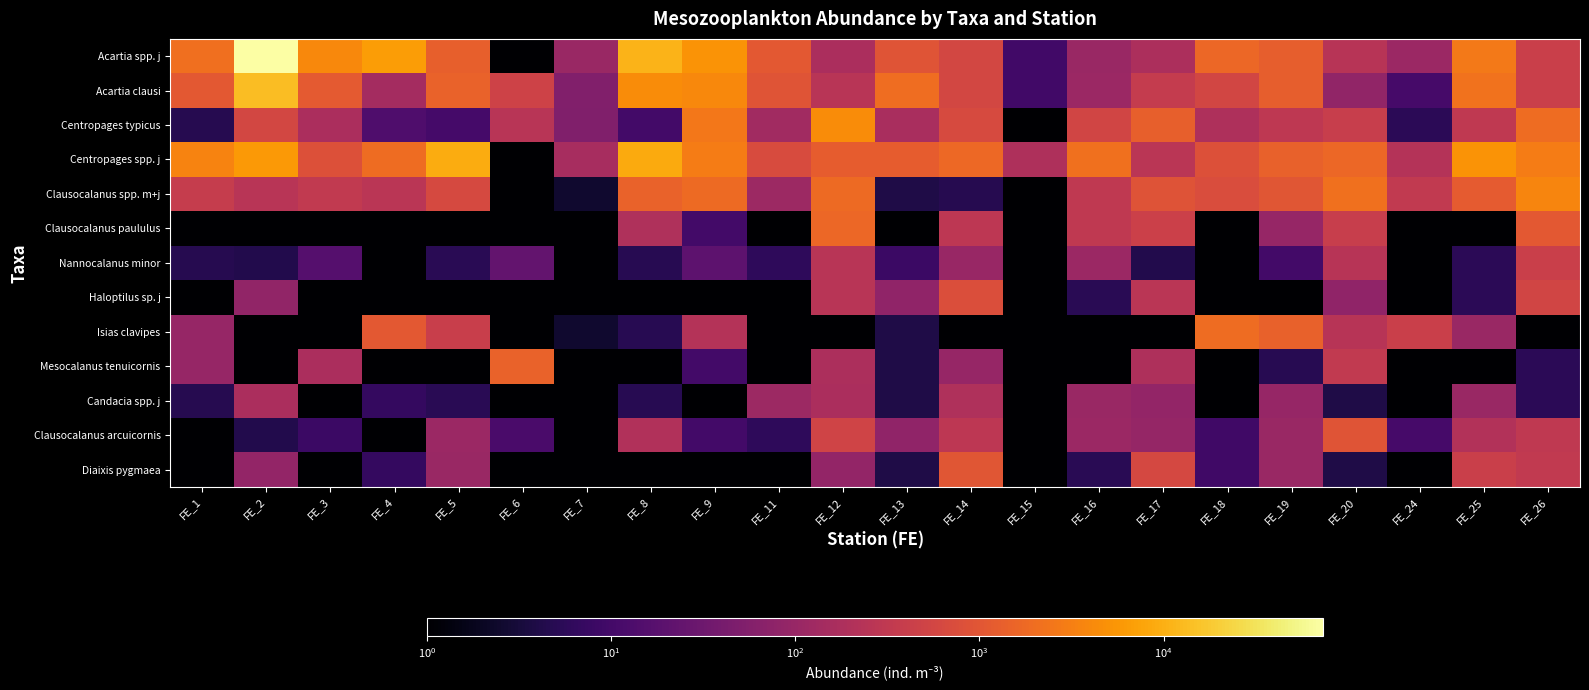

Reading left to right, what are all the values shown in this chart?

Acartia spp. j: FE_1=2112.0	FE_2=73521.6	FE_3=4057.6	FE_4=6476.8	FE_5=1363.7	FE_6=1.0	FE_7=105.4	FE_8=10871.7	FE_9=5174.1	FE_11=1057.6	FE_12=172.6	FE_13=963.4	FE_14=581.1	FE_15=9.5	FE_16=105.0	FE_17=177.0	FE_18=1655.7	FE_19=1283.2	FE_20=240.2	FE_24=109.3	FE_25=2735.1	FE_26=428.0
Acartia clausi: FE_1=1056.0	FE_2=13483.2	FE_3=1136.1	FE_4=141.7	FE_5=1468.6	FE_6=480.0	FE_7=55.3	FE_8=4309.5	FE_9=3980.1	FE_11=940.1	FE_12=258.9	FE_13=2007.2	FE_14=581.1	FE_15=9.5	FE_16=110.2	FE_17=353.9	FE_18=551.9	FE_19=1283.2	FE_20=84.1	FE_24=10.9	FE_25=2314.3	FE_26=428.0
Centropages typicus: FE_1=4.8	FE_2=593.6	FE_3=170.4	FE_4=13.5	FE_5=10.5	FE_6=252.0	FE_7=52.7	FE_8=9.8	FE_9=2587.1	FE_11=129.3	FE_12=4315.0	FE_13=164.6	FE_14=677.9	FE_15=1.0	FE_16=525.0	FE_17=1327.2	FE_18=188.6	FE_19=296.1	FE_20=400.4	FE_24=5.5	FE_25=320.9	FE_26=1925.9
Centropages spp. j: FE_1=3456.0	FE_2=6020.8	FE_3=811.5	FE_4=1889.1	FE_5=9231.2	FE_6=1.0	FE_7=158.1	FE_8=8814.9	FE_9=2985.1	FE_11=705.1	FE_12=1208.2	FE_13=1204.3	FE_14=1743.2	FE_15=190.5	FE_16=2204.7	FE_17=265.4	FE_18=827.8	FE_19=1381.9	FE_20=1681.7	FE_24=218.7	FE_25=5154.6	FE_26=2888.9
Clausocalanus spp. m+j: FE_1=384.0	FE_2=254.4	FE_3=324.6	FE_4=269.9	FE_5=629.4	FE_6=1.0	FE_7=2.6	FE_8=1469.1	FE_9=1791.0	FE_11=117.5	FE_12=1812.3	FE_13=4.0	FE_14=4.8	FE_15=1.0	FE_16=320.2	FE_17=884.8	FE_18=735.8	FE_19=987.1	FE_20=2162.2	FE_24=328.0	FE_25=1157.2	FE_26=3637.8
Clausocalanus paululus: FE_1=1.0	FE_2=1.0	FE_3=1.0	FE_4=1.0	FE_5=1.0	FE_6=1.0	FE_7=1.0	FE_8=195.9	FE_9=9.9	FE_11=1.0	FE_12=1639.7	FE_13=1.0	FE_14=290.5	FE_15=1.0	FE_16=315.0	FE_17=442.4	FE_18=1.0	FE_19=98.7	FE_20=400.4	FE_24=1.0	FE_25=1.0	FE_26=1069.9
Nannocalanus minor: FE_1=4.8	FE_2=4.2	FE_3=16.2	FE_4=1.0	FE_5=5.2	FE_6=24.0	FE_7=1.0	FE_8=4.9	FE_9=19.9	FE_11=5.9	FE_12=258.9	FE_13=8.0	FE_14=101.7	FE_15=1.0	FE_16=110.2	FE_17=4.4	FE_18=1.0	FE_19=9.9	FE_20=244.2	FE_24=1.0	FE_25=5.3	FE_26=438.7
Haloptilus sp. j: FE_1=1.0	FE_2=84.8	FE_3=1.0	FE_4=1.0	FE_5=1.0	FE_6=1.0	FE_7=1.0	FE_8=1.0	FE_9=1.0	FE_11=1.0	FE_12=258.9	FE_13=80.3	FE_14=774.8	FE_15=1.0	FE_16=5.2	FE_17=265.4	FE_18=1.0	FE_19=1.0	FE_20=80.1	FE_24=1.0	FE_25=5.3	FE_26=535.0
Isias clavipes: FE_1=96.0	FE_2=1.0	FE_3=1.0	FE_4=1079.5	FE_5=419.6	FE_6=1.0	FE_7=2.6	FE_8=4.9	FE_9=218.9	FE_11=1.0	FE_12=1.0	FE_13=4.0	FE_14=1.0	FE_15=1.0	FE_16=1.0	FE_17=1.0	FE_18=1931.6	FE_19=1391.8	FE_20=240.2	FE_24=437.3	FE_25=105.2	FE_26=1.0
Mesocalanus tenuicornis: FE_1=96.0	FE_2=1.0	FE_3=170.4	FE_4=1.0	FE_5=1.0	FE_6=1440.0	FE_7=1.0	FE_8=1.0	FE_9=9.9	FE_11=1.0	FE_12=176.9	FE_13=4.0	FE_14=96.8	FE_15=1.0	FE_16=1.0	FE_17=185.8	FE_18=1.0	FE_19=4.9	FE_20=324.3	FE_24=1.0	FE_25=1.0	FE_26=5.3
Candacia spp. j: FE_1=4.8	FE_2=169.6	FE_3=1.0	FE_4=6.7	FE_5=5.2	FE_6=1.0	FE_7=1.0	FE_8=4.9	FE_9=1.0	FE_11=117.5	FE_12=172.6	FE_13=4.0	FE_14=193.7	FE_15=1.0	FE_16=105.0	FE_17=88.5	FE_18=1.0	FE_19=98.7	FE_20=4.0	FE_24=1.0	FE_25=105.2	FE_26=5.3
Clausocalanus arcuicornis: FE_1=1.0	FE_2=4.2	FE_3=8.1	FE_4=1.0	FE_5=110.1	FE_6=12.0	FE_7=1.0	FE_8=200.8	FE_9=9.9	FE_11=5.9	FE_12=517.8	FE_13=80.3	FE_14=295.4	FE_15=1.0	FE_16=110.2	FE_17=92.9	FE_18=9.2	FE_19=103.6	FE_20=961.0	FE_24=10.9	FE_25=210.4	FE_26=321.0
Diaixis pygmaea: FE_1=1.0	FE_2=89.0	FE_3=1.0	FE_4=6.7	FE_5=104.9	FE_6=1.0	FE_7=1.0	FE_8=1.0	FE_9=1.0	FE_11=1.0	FE_12=90.6	FE_13=4.0	FE_14=973.3	FE_15=1.0	FE_16=5.2	FE_17=619.3	FE_18=9.2	FE_19=103.6	FE_20=4.0	FE_24=1.0	FE_25=426.0	FE_26=326.3